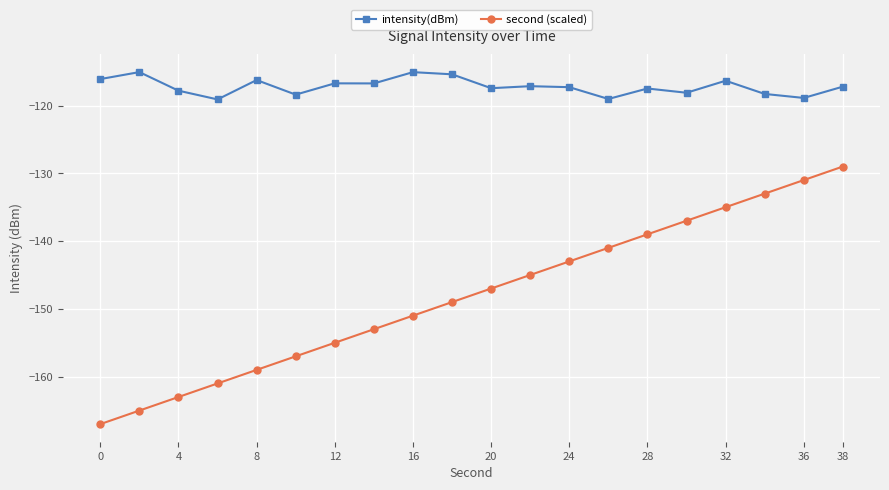

True or false: second (scaled) and intensity(dBm) intersect in this chart.

False